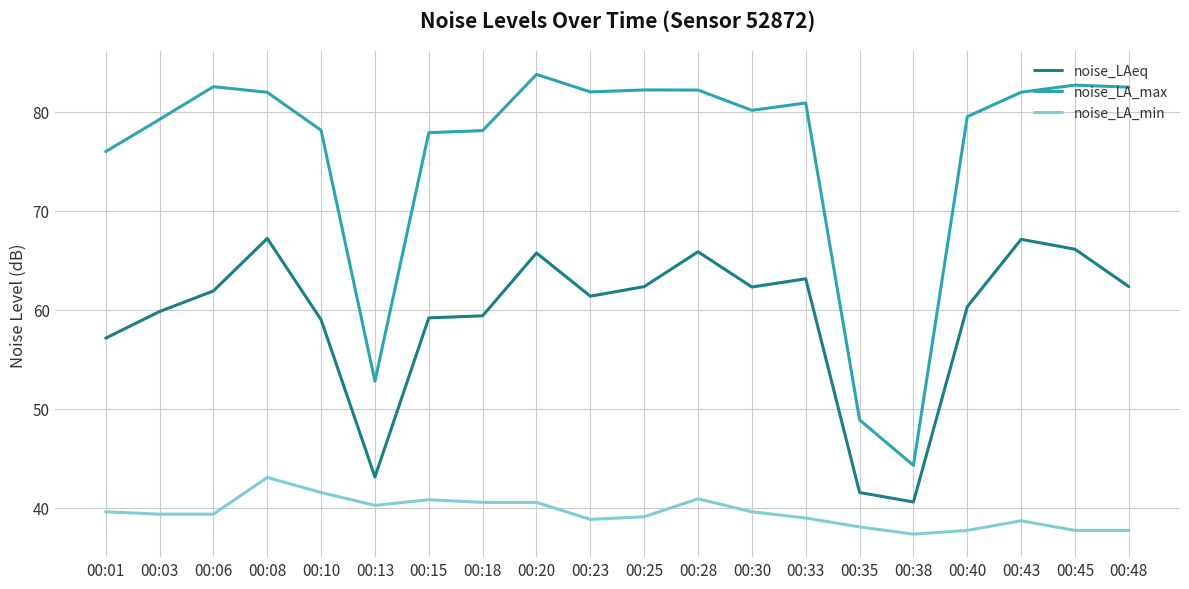

What is the difference between the noise_LA_max values at 00:03 and 00:13?

26.5